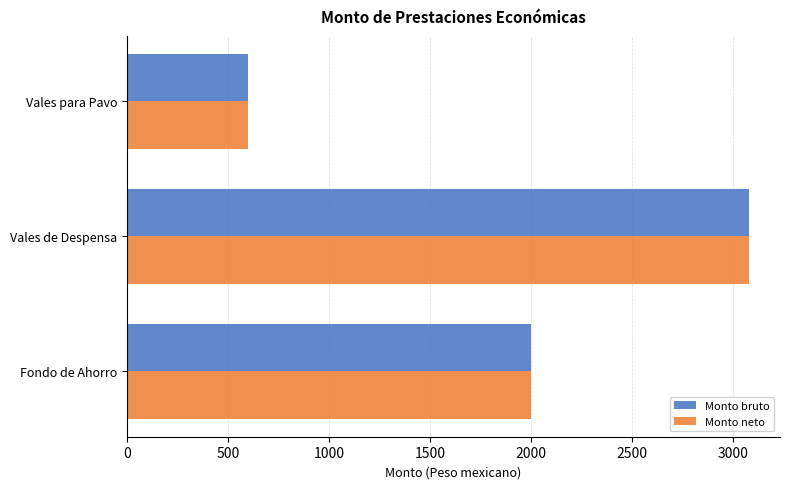

Rank the categories by Monto neto value from lowest to highest.

Vales para Pavo, Fondo de Ahorro, Vales de Despensa